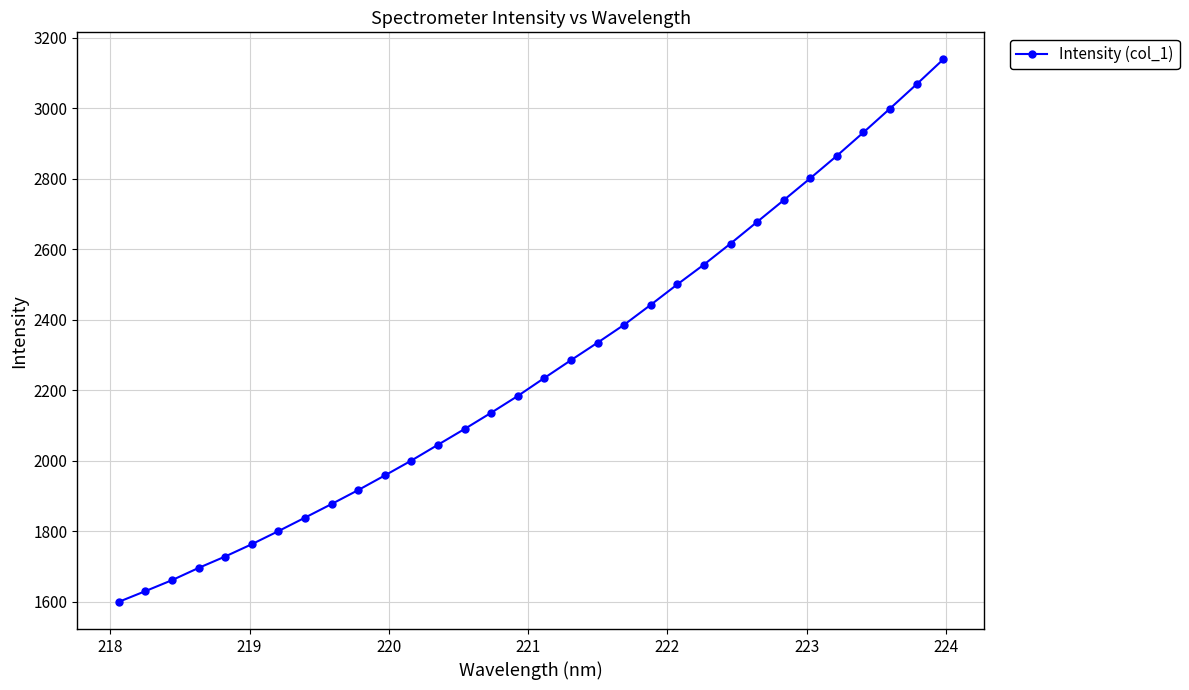

What is the value of the 14th point from the left?

2089.8